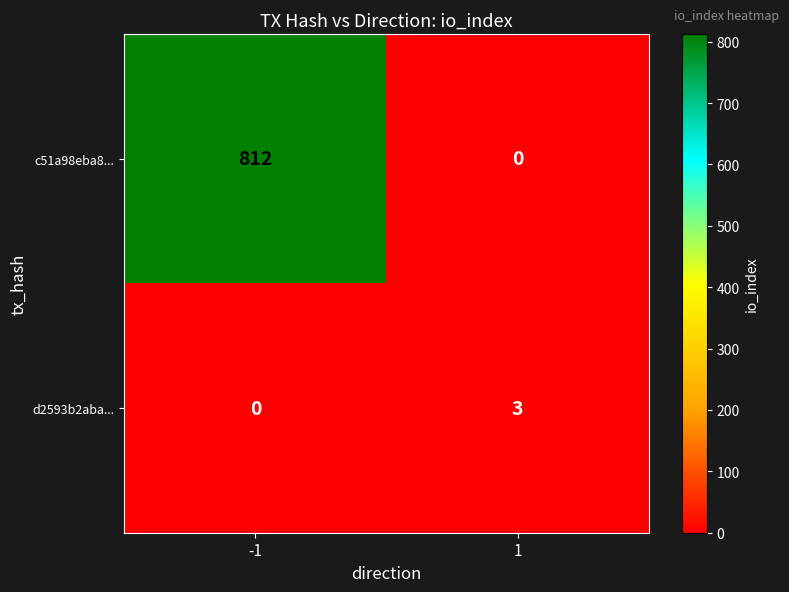

List the labels in order of d2593b2aba... value, smallest first.

-1, 1